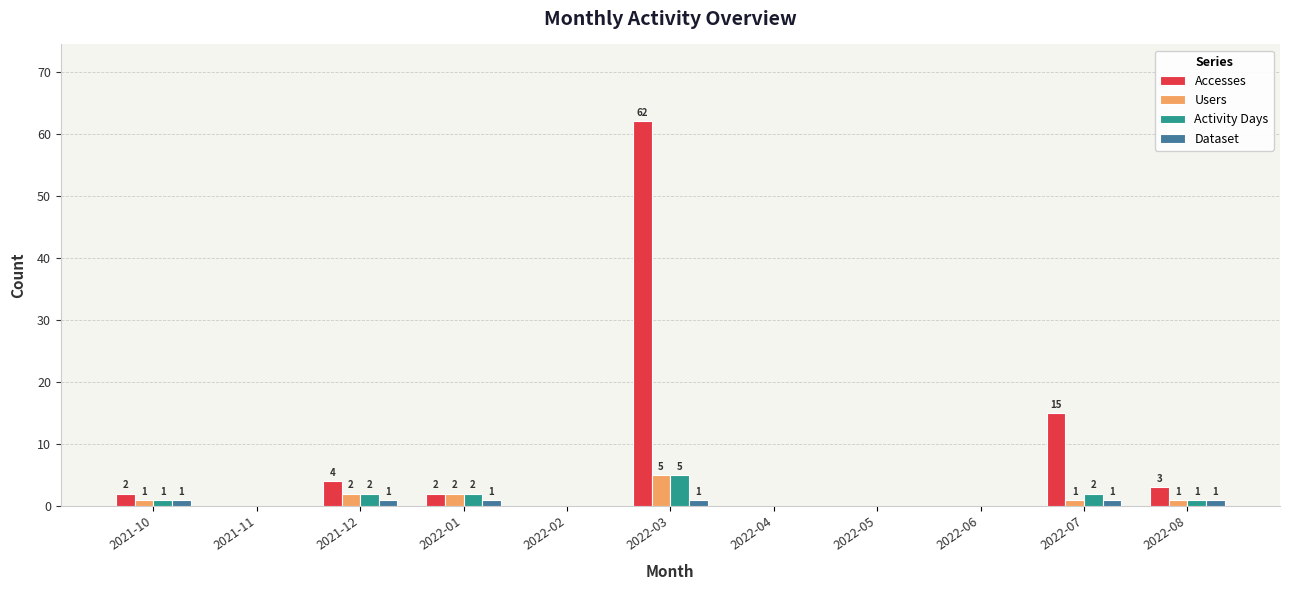

Is the value of Dataset at 2022-07 greater than the value of Accesses at 2022-05?

Yes